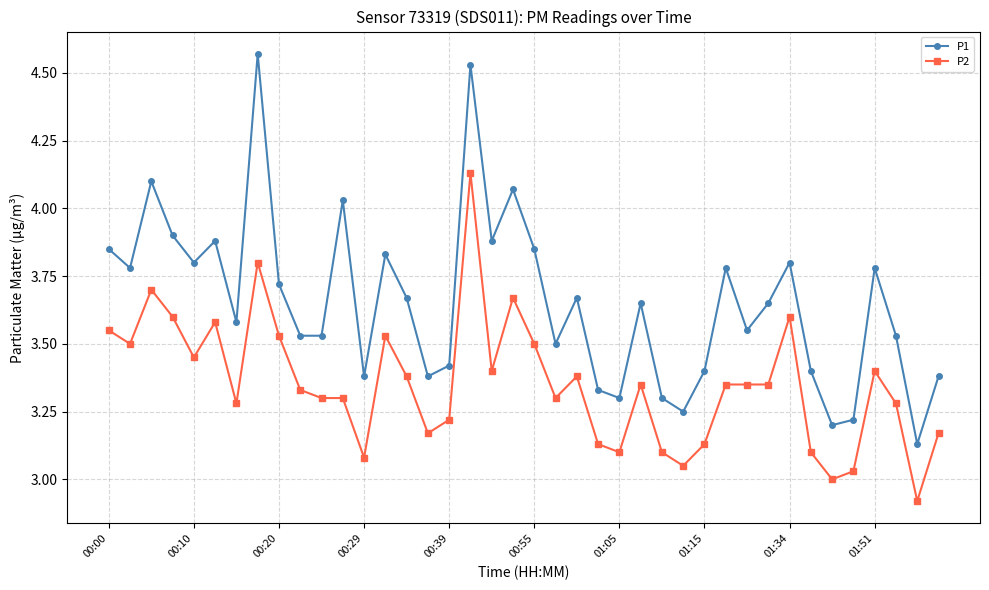

List the series in order of their overall mean, highest first.

P1, P2